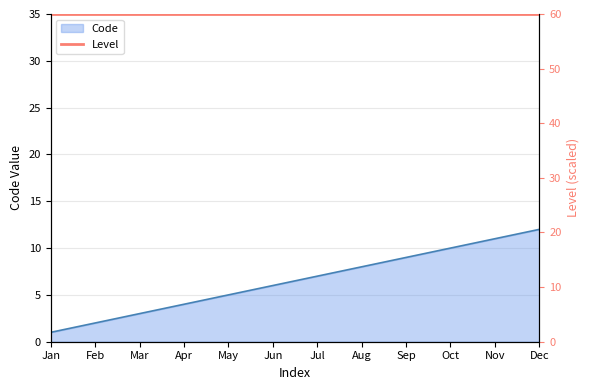

Reading right to left, list all the values displayed in this chart.

12	11	10	9	8	7	6	5	4	3	2	1